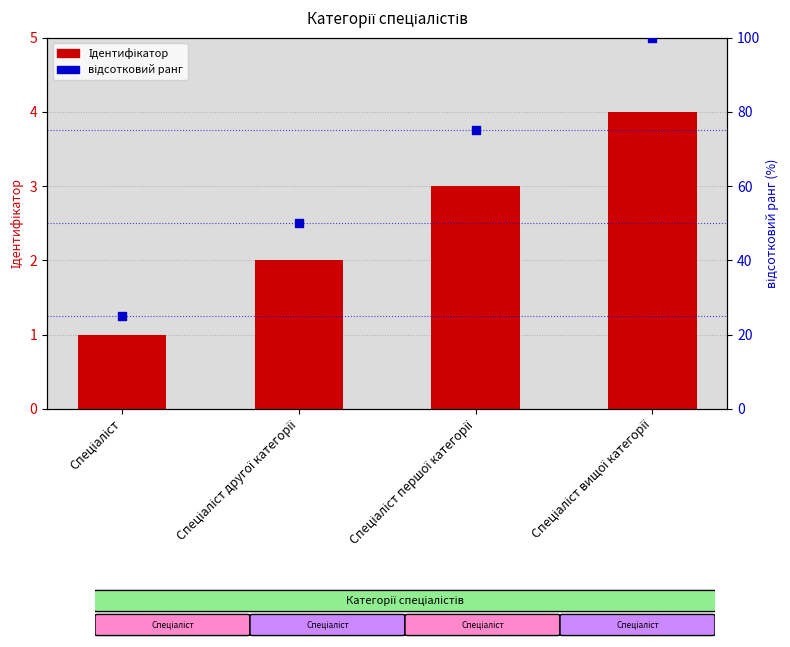

At how many categories does at least one series exceed 72?

2